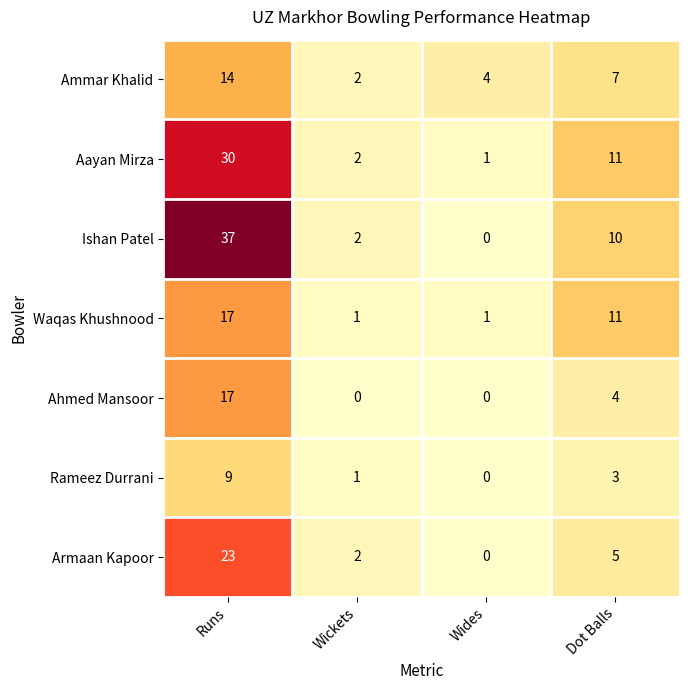

The Aayan Mirza series shows 19 at Dot Balls. True or false?

False